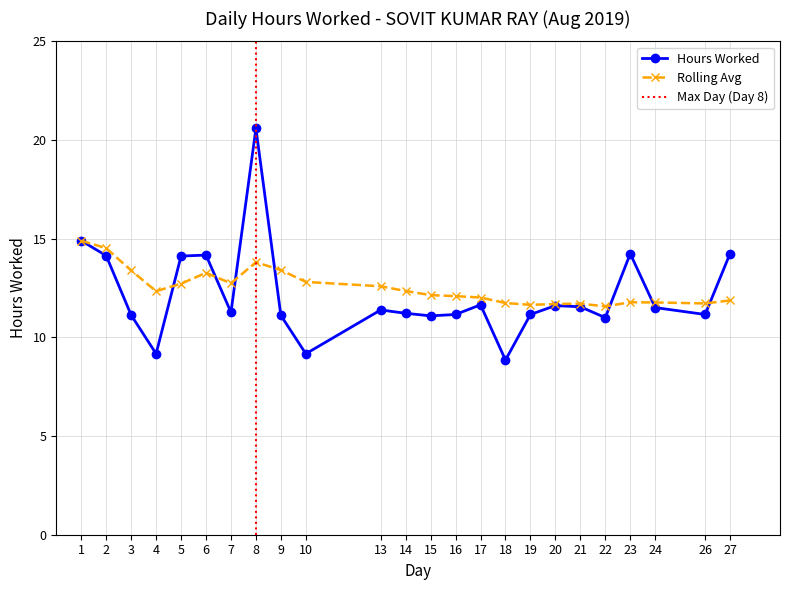

What is the value of the Hours Worked point at the 14th from the left?

11.2